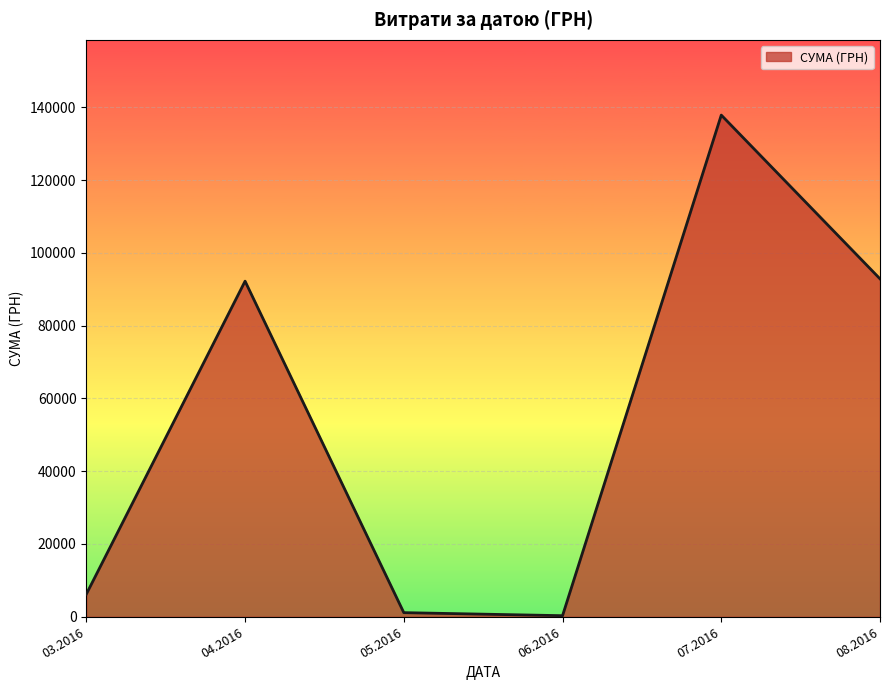

How many lines are shown in the chart?

1